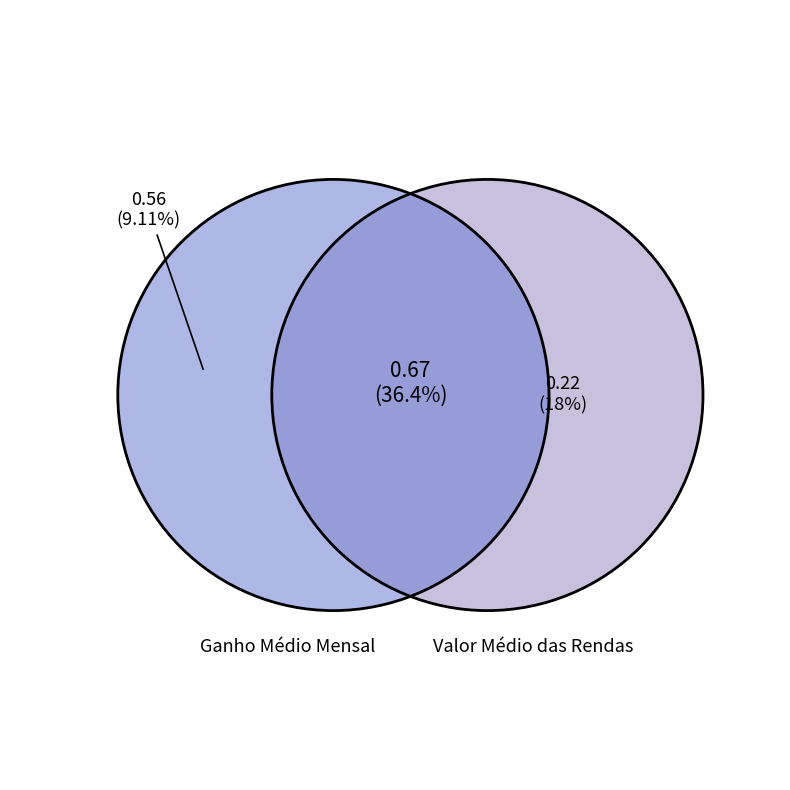

Is it true that Ganho Médio Mensal is 35% of the pie?

False